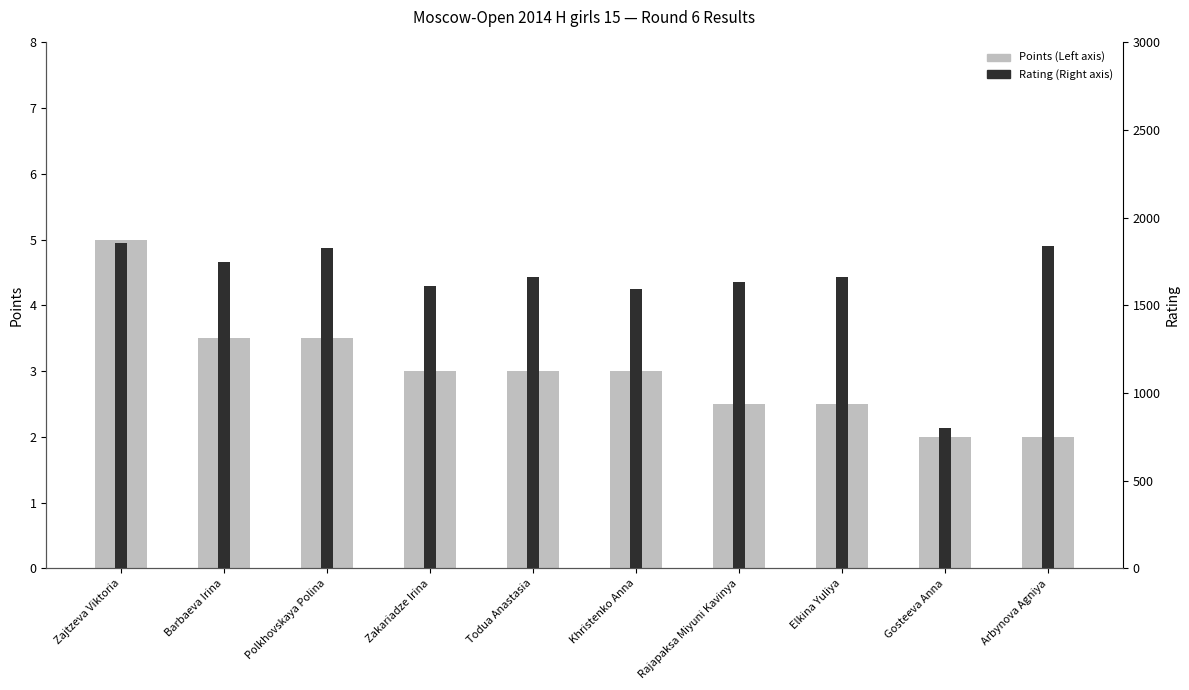

List the series in order of their peak value, lowest first.

Points (Left), Rating (Right)